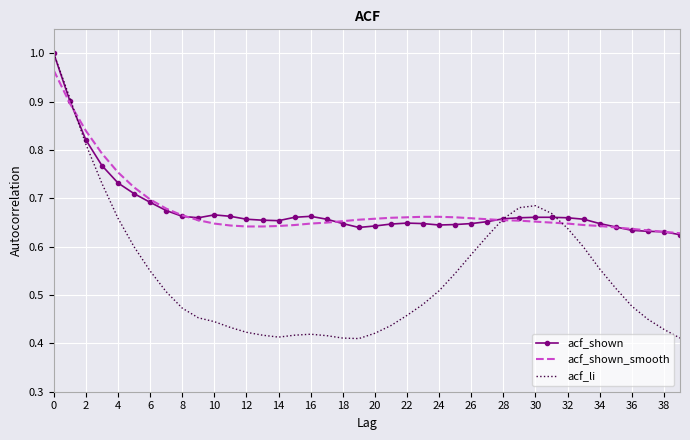

Which series has the widest spread of values?

acf_li